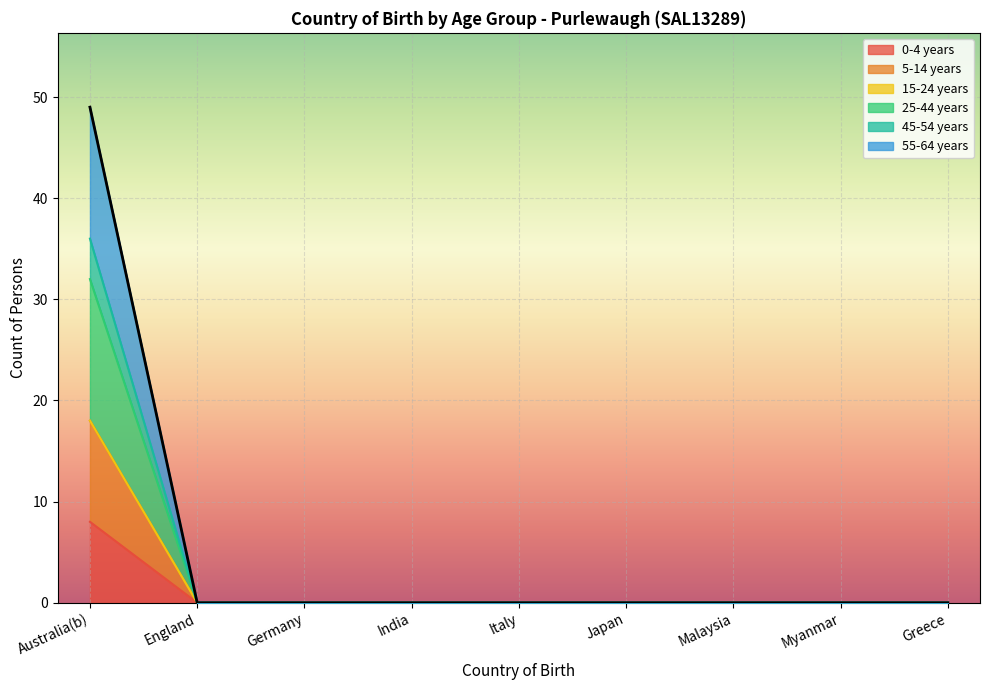

At how many categories does at least one series exceed 7?

1